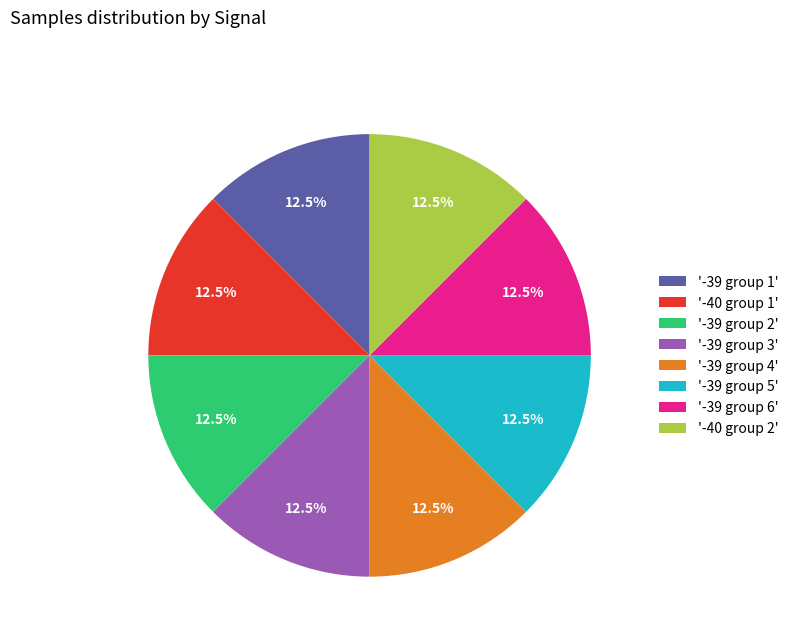

Does any single category account for the majority?

No